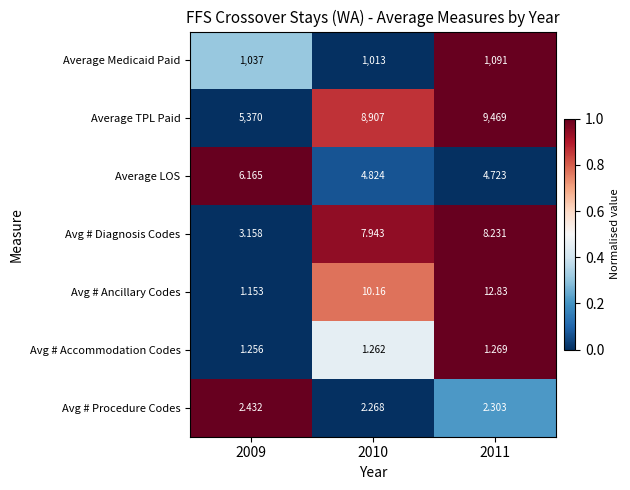

At 2010, list the series in order from largest to smallest.

Average TPL Paid, Average Medicaid Paid, Avg # Ancillary Codes, Avg # Diagnosis Codes, Average LOS, Avg # Procedure Codes, Avg # Accommodation Codes